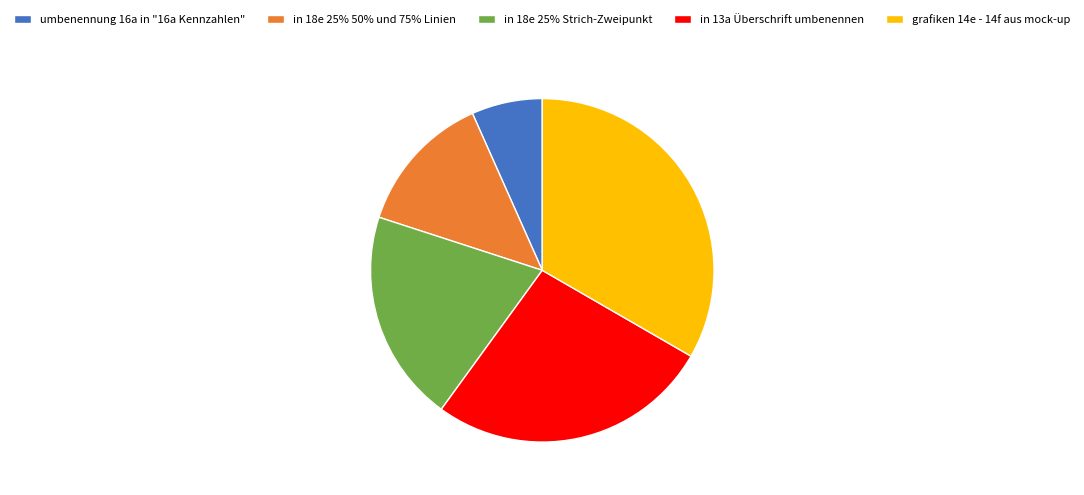

The in 18e 25% Strich-Zweipunkt slice represents 20% of the pie. True or false?

True